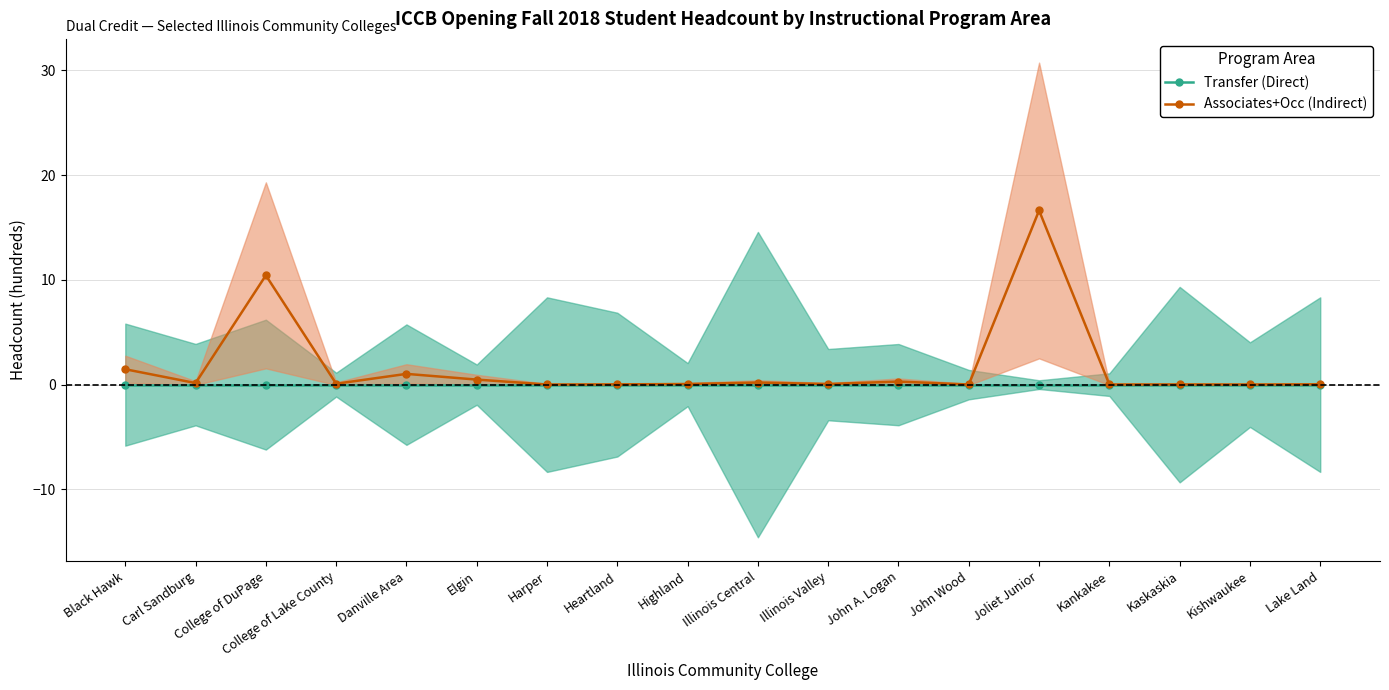

True or false: Associates+Occ (Indirect) and Transfer (Direct) intersect in this chart.

False